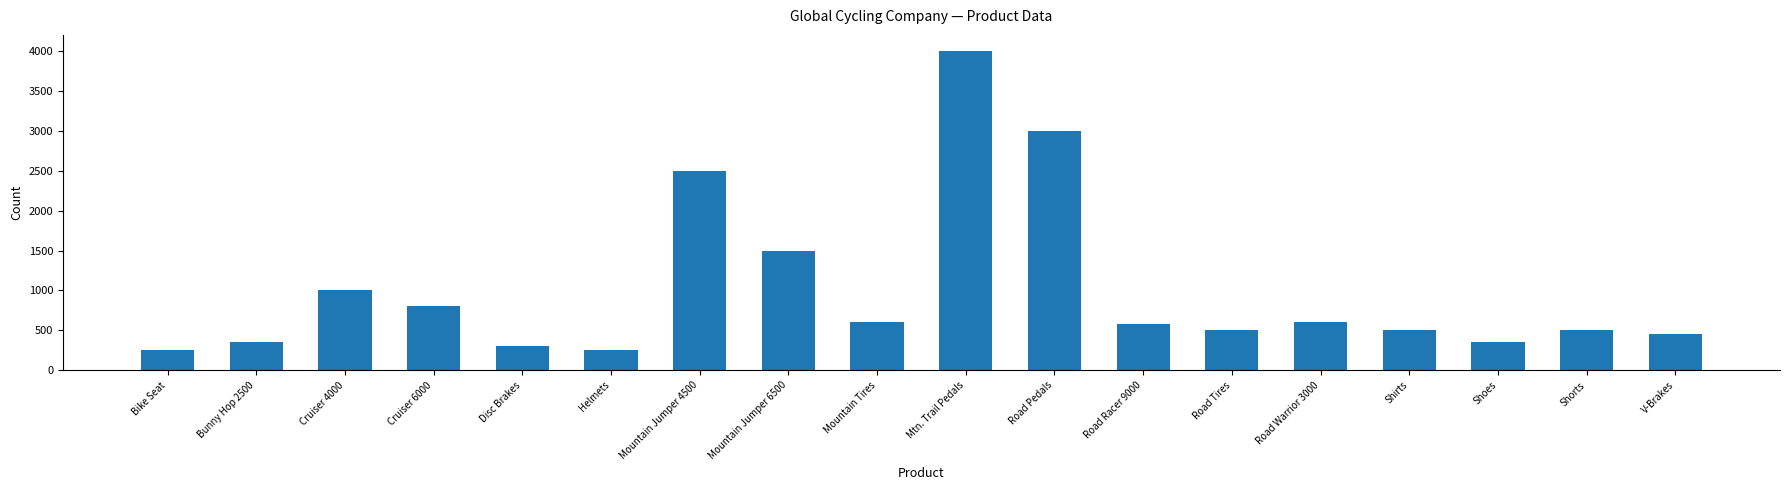

Reading left to right, what are all the values shown in this chart?

Bike Seat=250	Bunny Hop 2500=350	Cruiser 4000=1000	Cruiser 6000=800	Disc Brakes=300	Helmets=250	Mountain Jumper 4500=2500	Mountain Jumper 6500=1500	Mountain Tires=600	Mtn. Trail Pedals=4000	Road Pedals=3000	Road Racer 9000=575	Road Tires=500	Road Warrior 3000=600	Shirts=500	Shoes=350	Shorts=500	V-Brakes=450